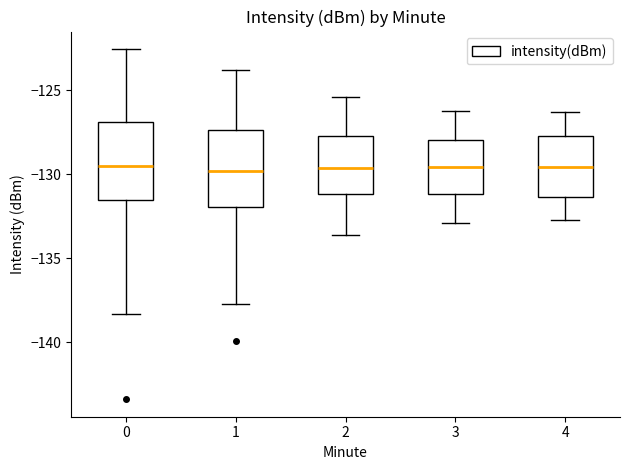

Where is the upper edge of the box at x = 2 on the y-axis? The values are not printed on the chart, so give them approximately, as read against the axis.

-127.5